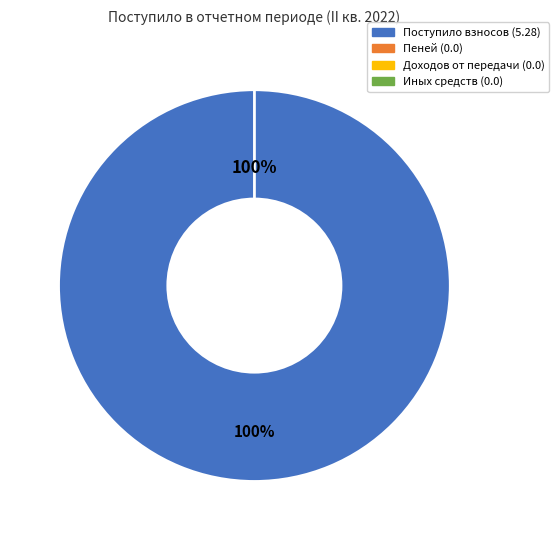

How many slices are in this pie chart?

4